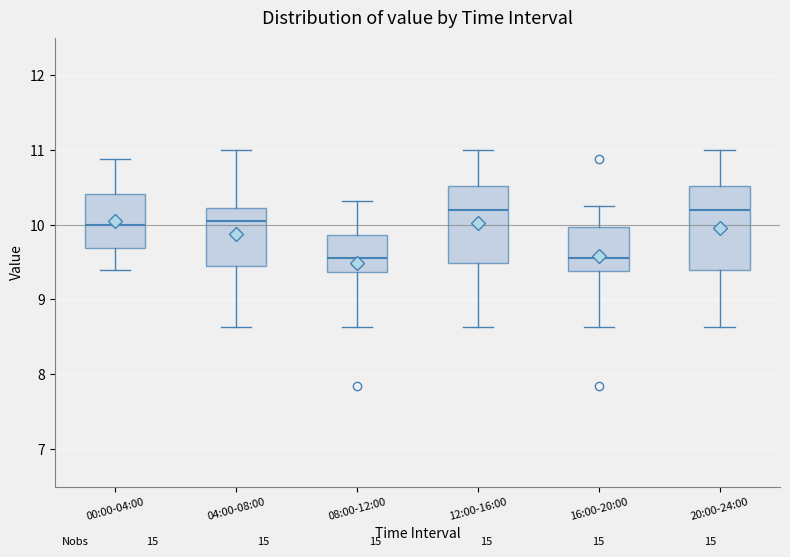

Reading left to right, read every box against the y-axis: the position of its median line, the range the box covers, and the ends of its whiskers. The values are not printed on the chart, so give them approximately, as read against the axis.

00:00-04:00: median 10.0, box 9.7 to 10.4, whiskers 9.4 to 10.9
04:00-08:00: median 10.1, box 9.5 to 10.2, whiskers 8.6 to 11.0
08:00-12:00: median 9.6, box 9.4 to 9.9, whiskers 8.6 to 10.3
12:00-16:00: median 10.2, box 9.5 to 10.5, whiskers 8.6 to 11.0
16:00-20:00: median 9.6, box 9.4 to 10.0, whiskers 8.6 to 10.3
20:00-24:00: median 10.2, box 9.4 to 10.5, whiskers 8.6 to 11.0